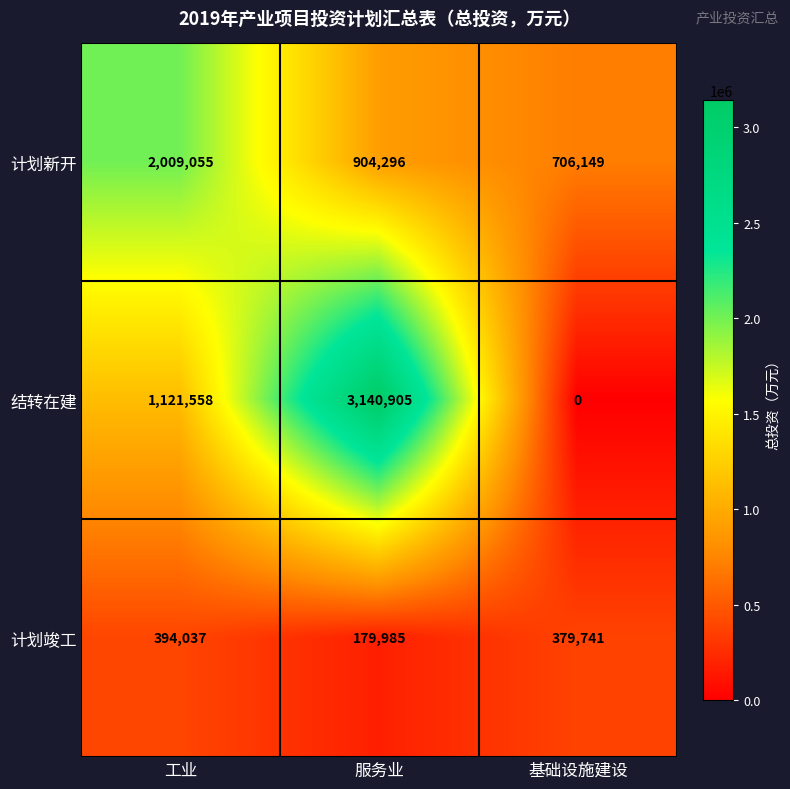

The 计划竣工 series shows 394037 at 工业. True or false?

True